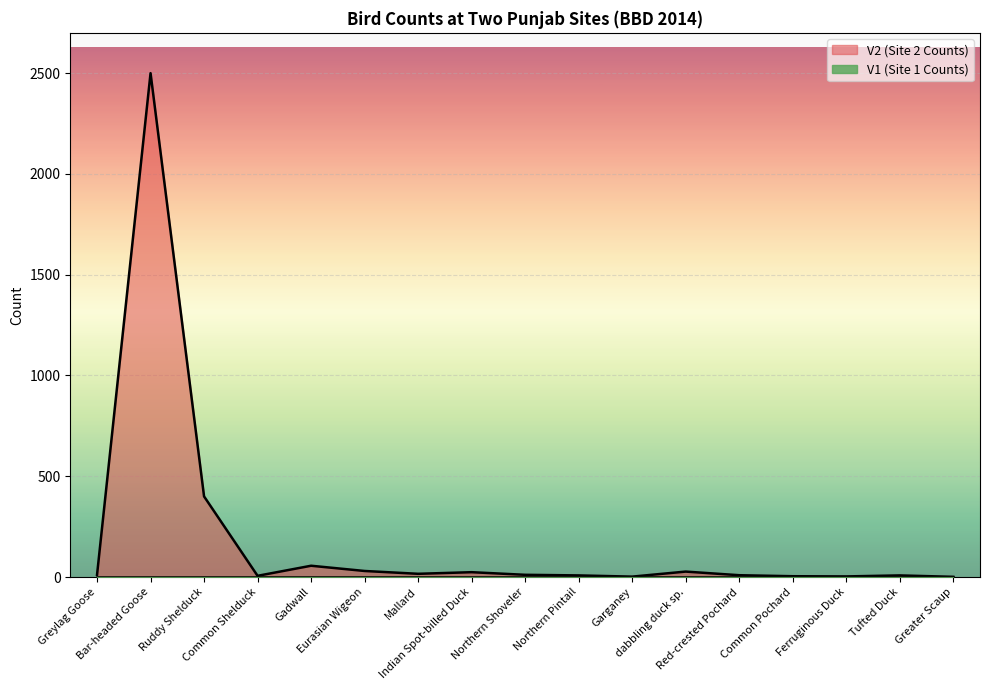

What position from the left is Common Shelduck?

4